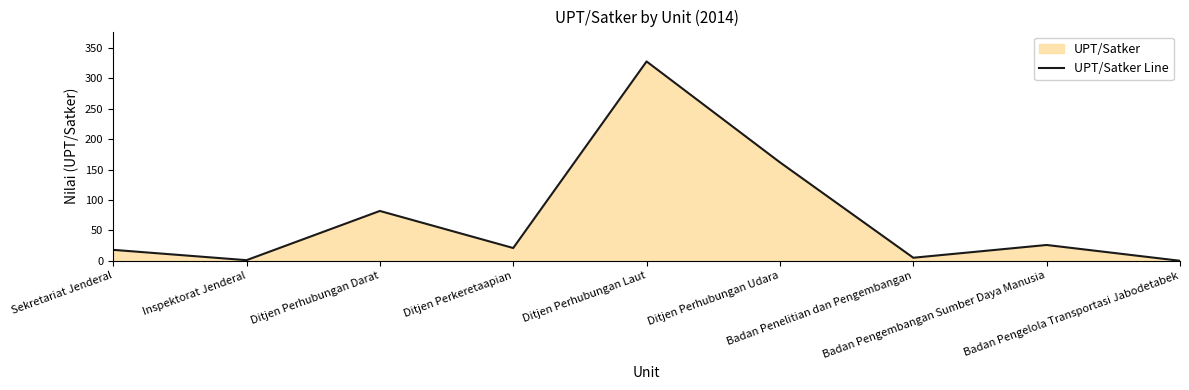

How many interior local valleys (lower than both neighbors) does the data have?

3